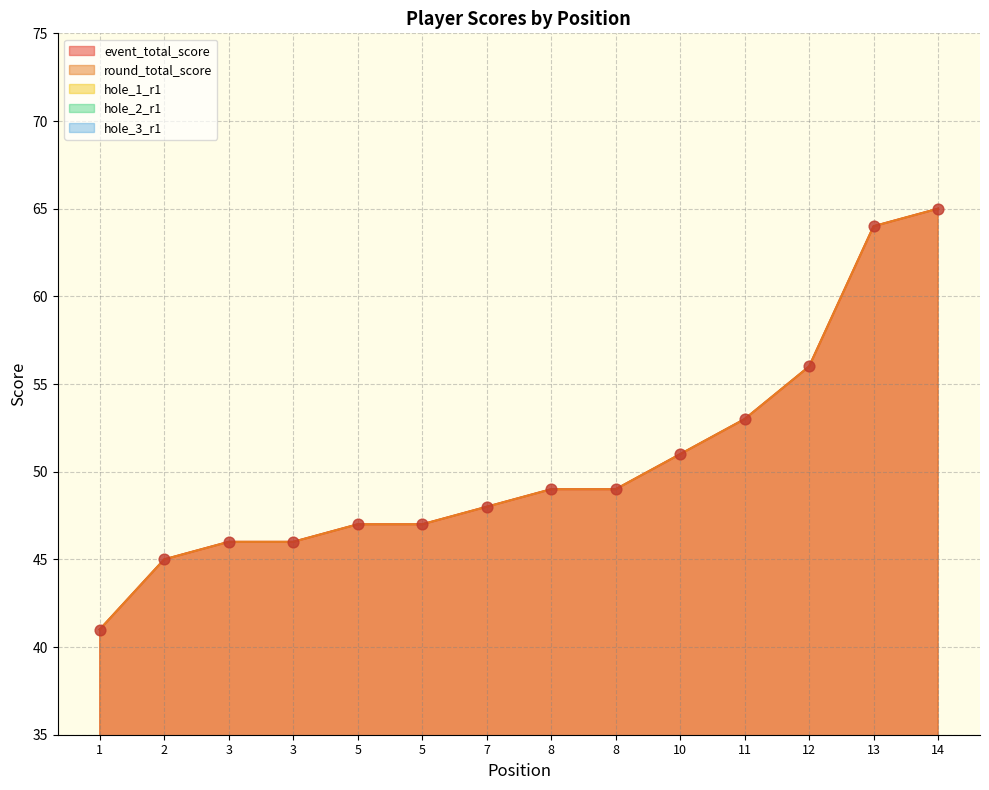

Which series has the largest total across all categories?

event_total_score